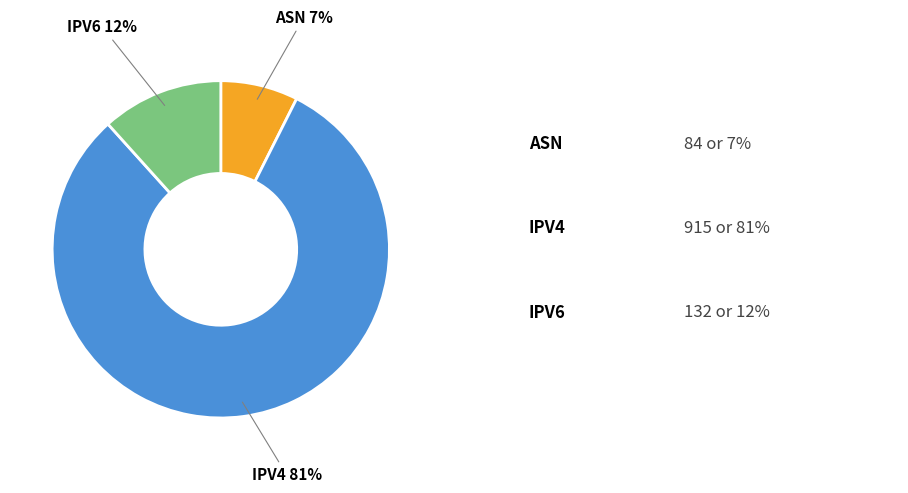

Is there a majority slice in this chart?

Yes